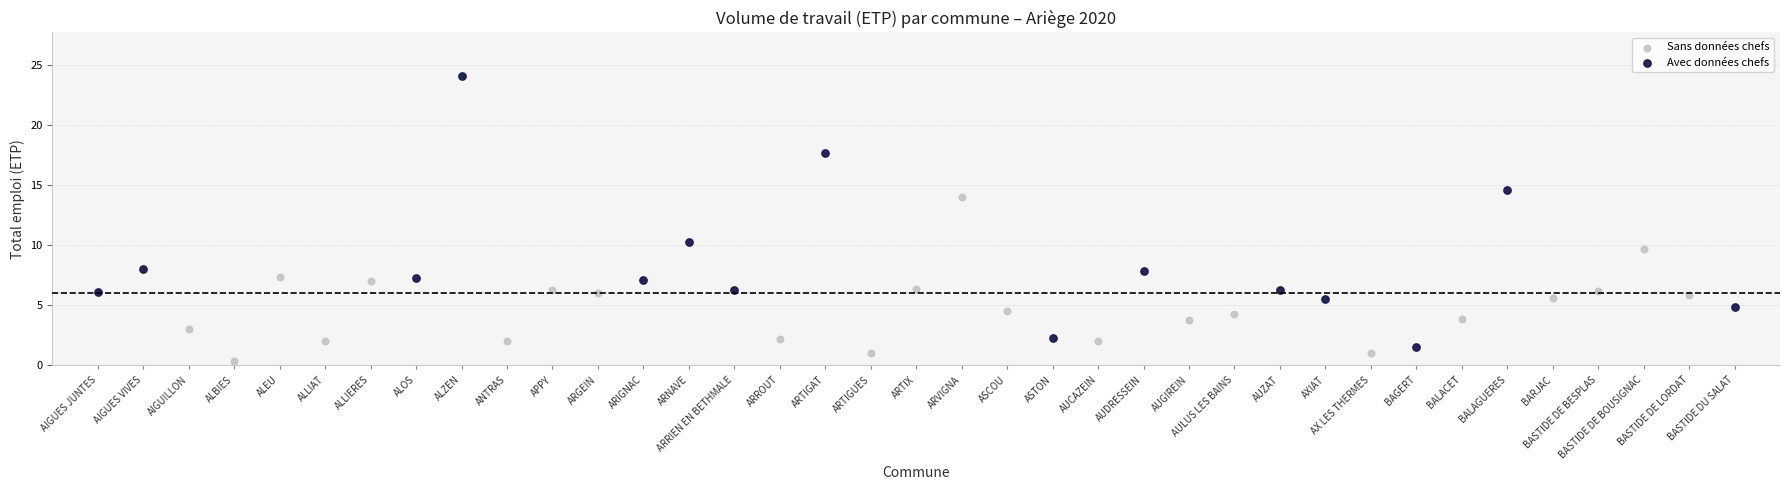

Which series reaches the minimum Y coordinate?

Sans données chefs